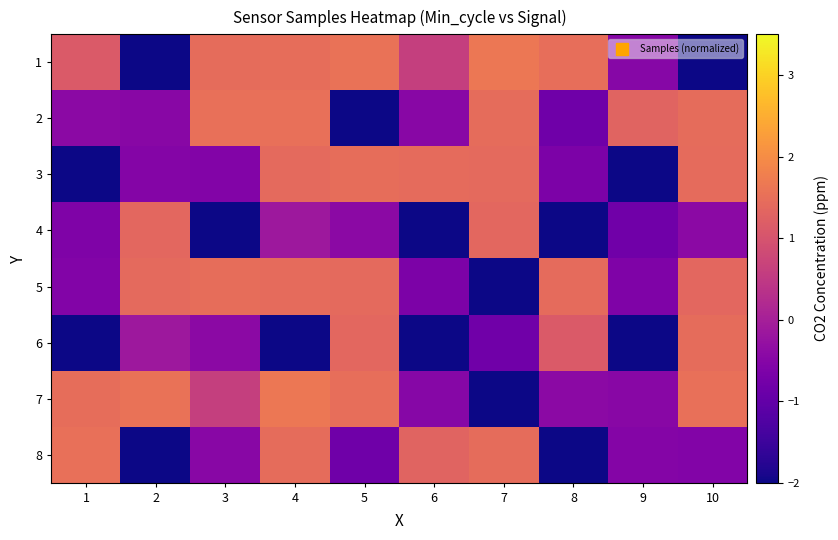

Between 3 and 8, which is larger?

8